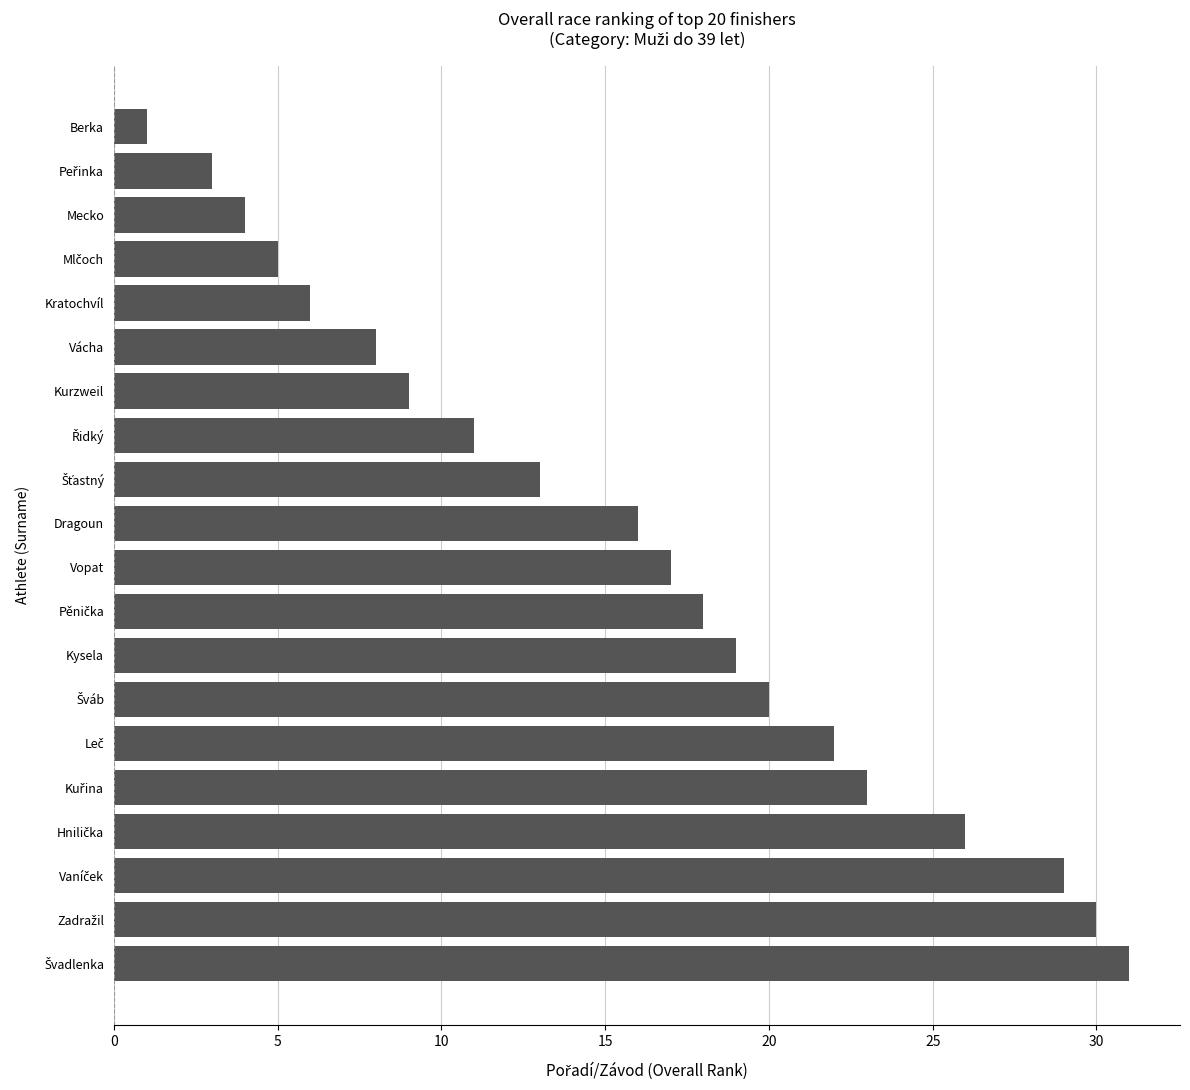

The value at Vopat is 23. True or false?

False